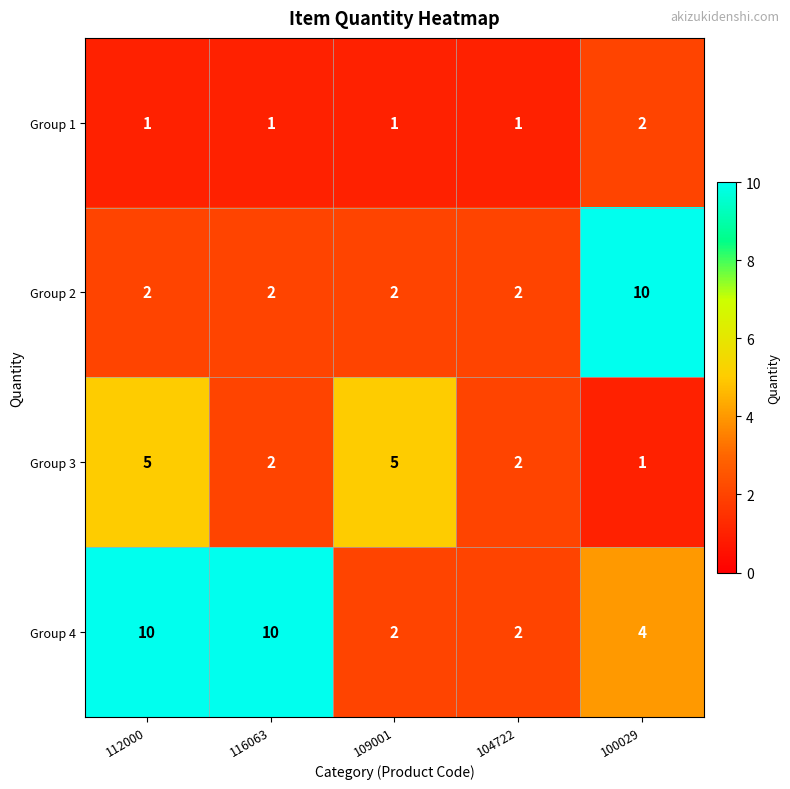

How many data points in Group 3 are less than 2?

1